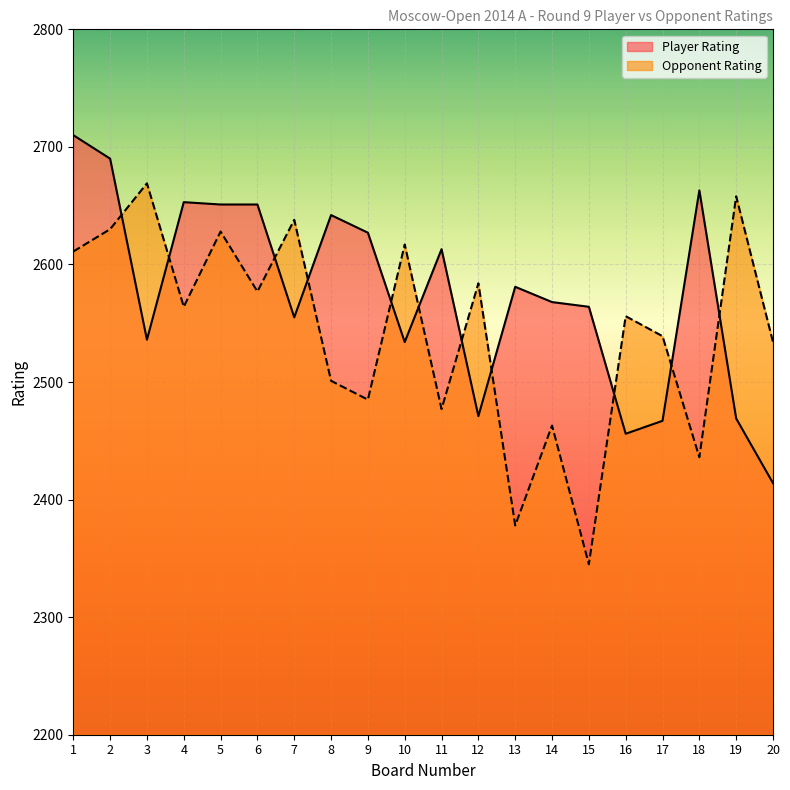

The value of Opponent Rating at 19 is 2658. True or false?

True